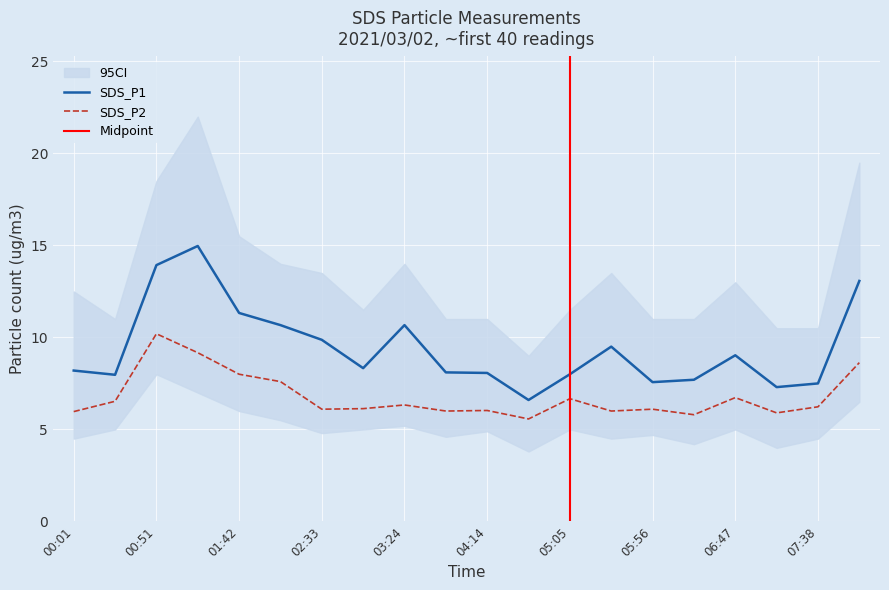

At how many categories does at least one series exceed 12?

3